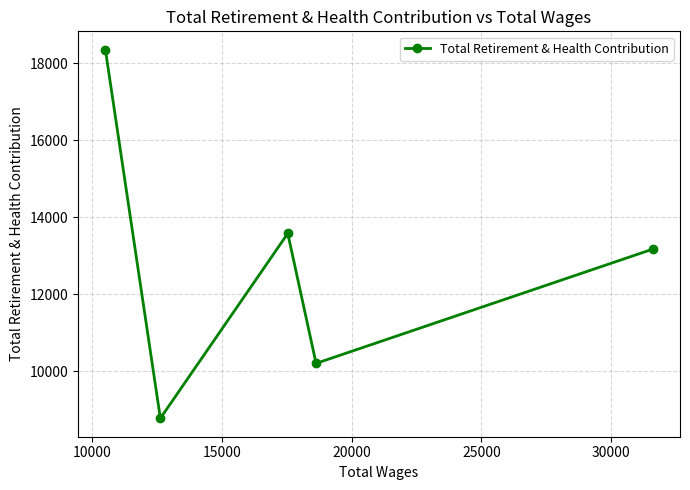

What is the value of the 3rd point from the left?

13576